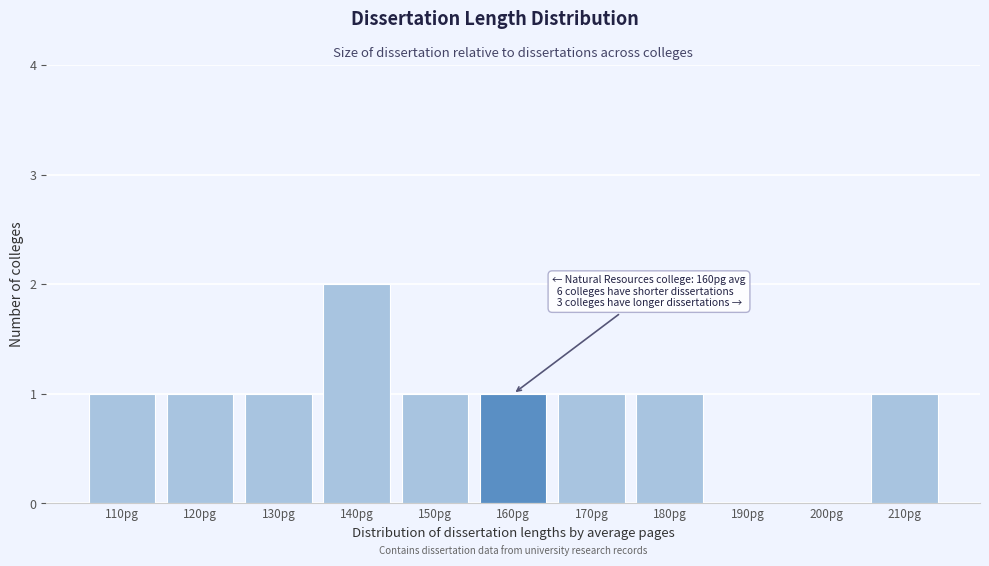

Reading left to right, list all the values displayed in this chart.

110pg=1	120pg=1	130pg=1	140pg=2	150pg=1	160pg=1	170pg=1	180pg=1	190pg=0	200pg=0	210pg=1